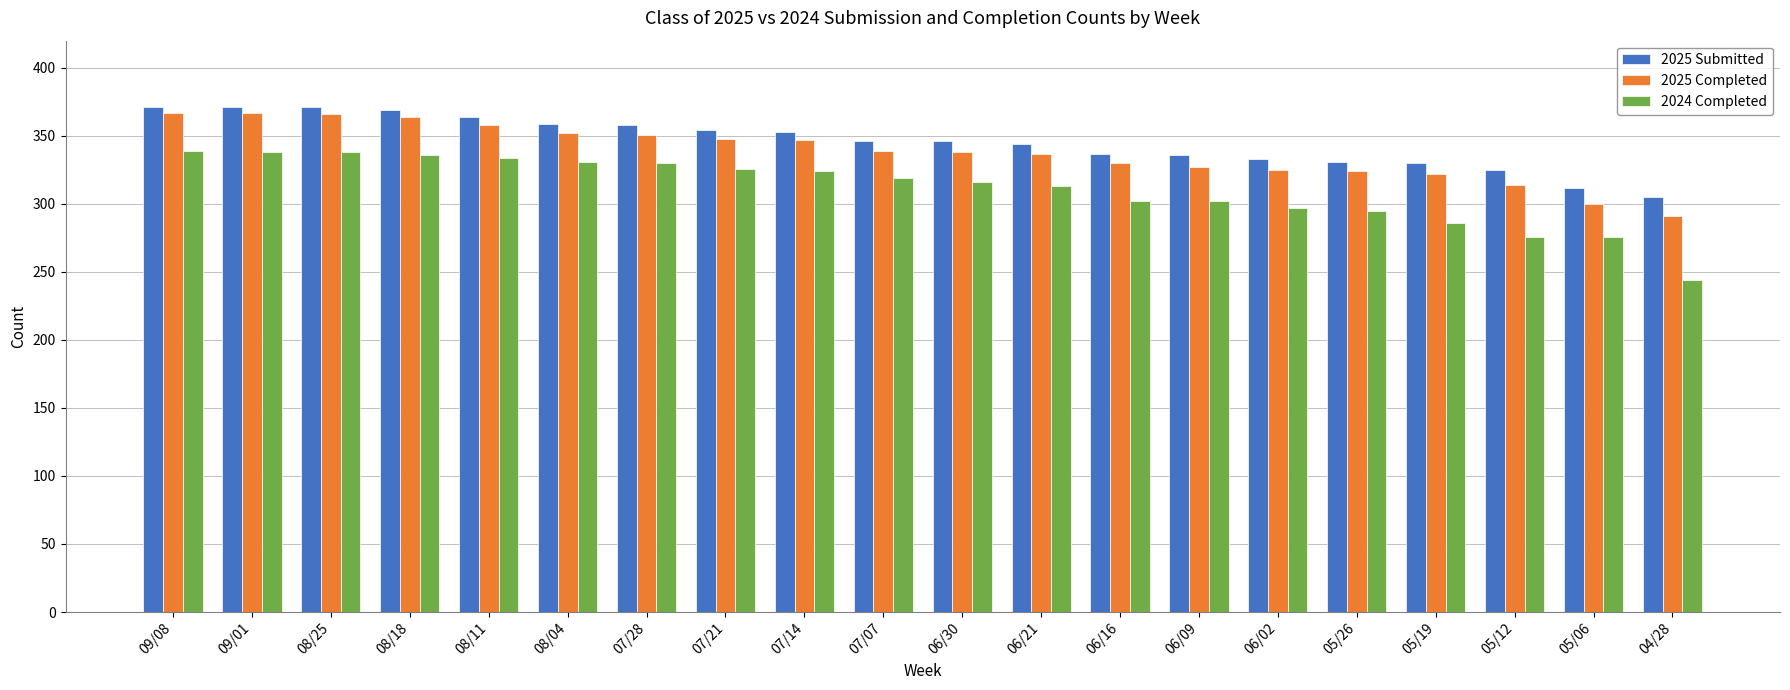

The 2024 Completed series shows 339 at 09/08. True or false?

True